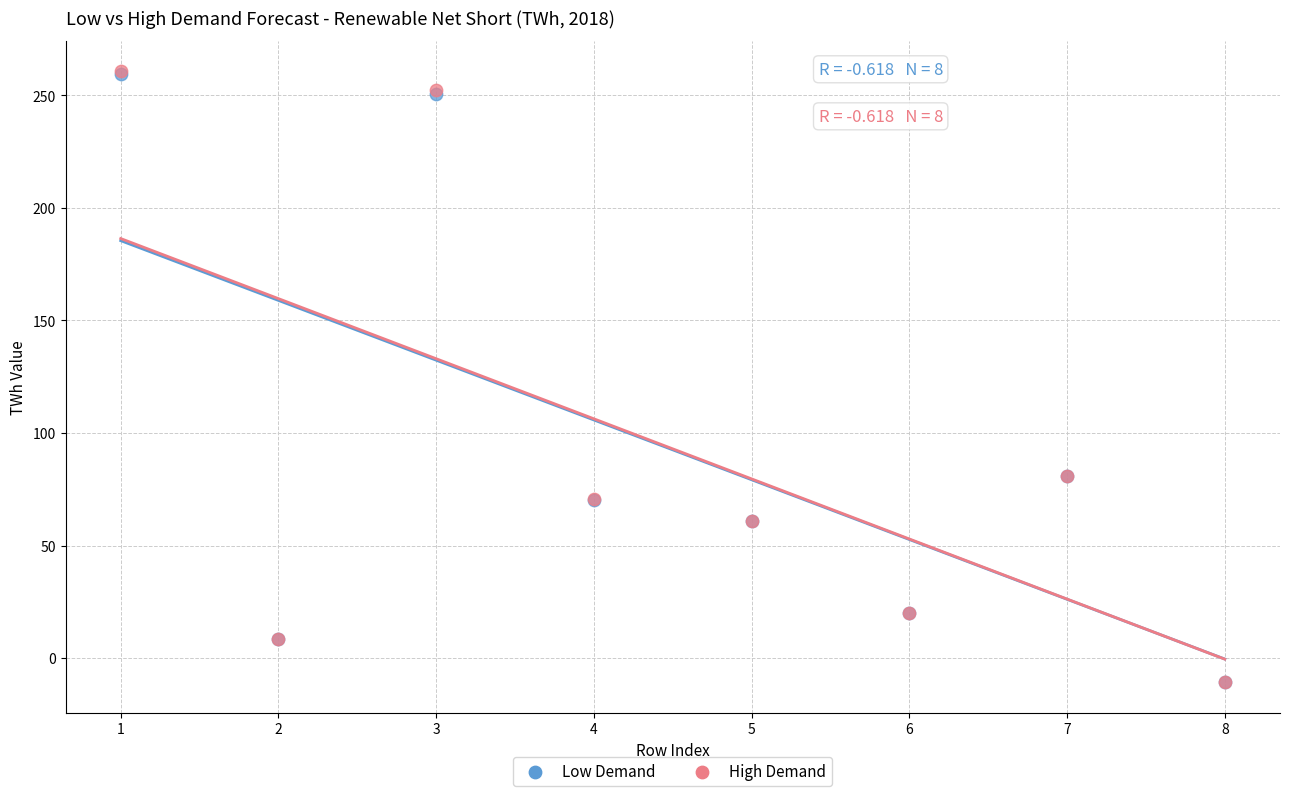

What are all the series names shown in the legend?

Low Demand, High Demand